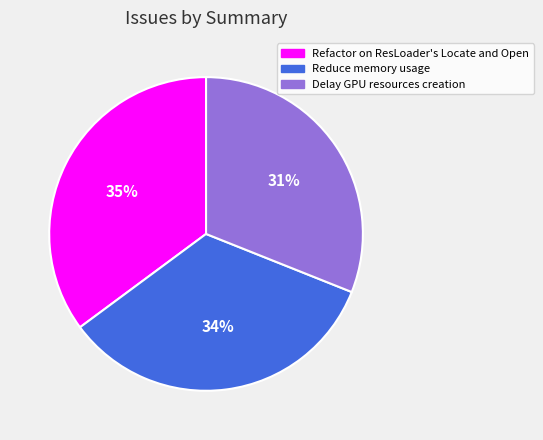

Combined, do Refactor on ResLoader's Locate and Open and Reduce memory usage account for over 50%?

Yes